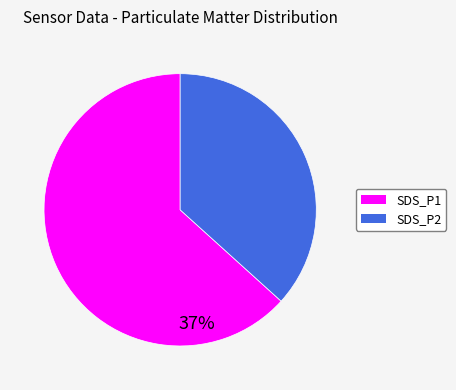

The SDS_P1 slice represents 69% of the pie. True or false?

False